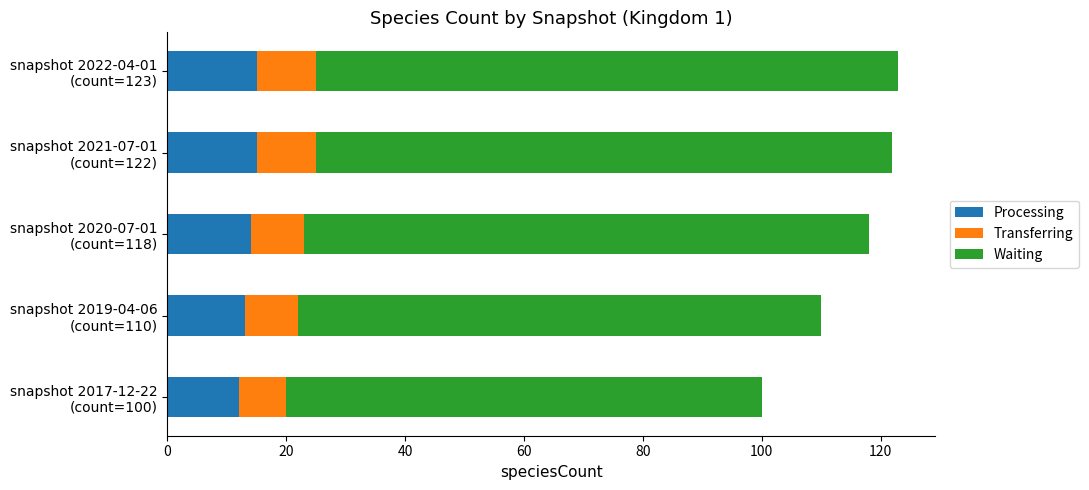

What is the highest value of the Processing series?

15